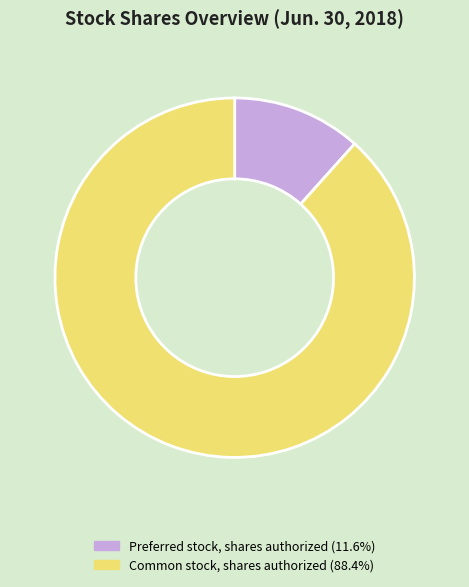

Is there any slice that represents more than half of the pie?

Yes